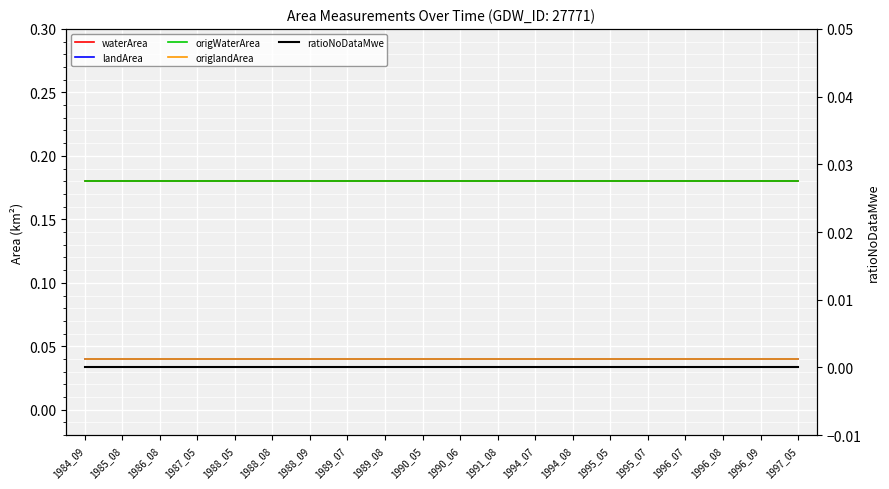

True or false: origWaterArea and origlandArea intersect in this chart.

False